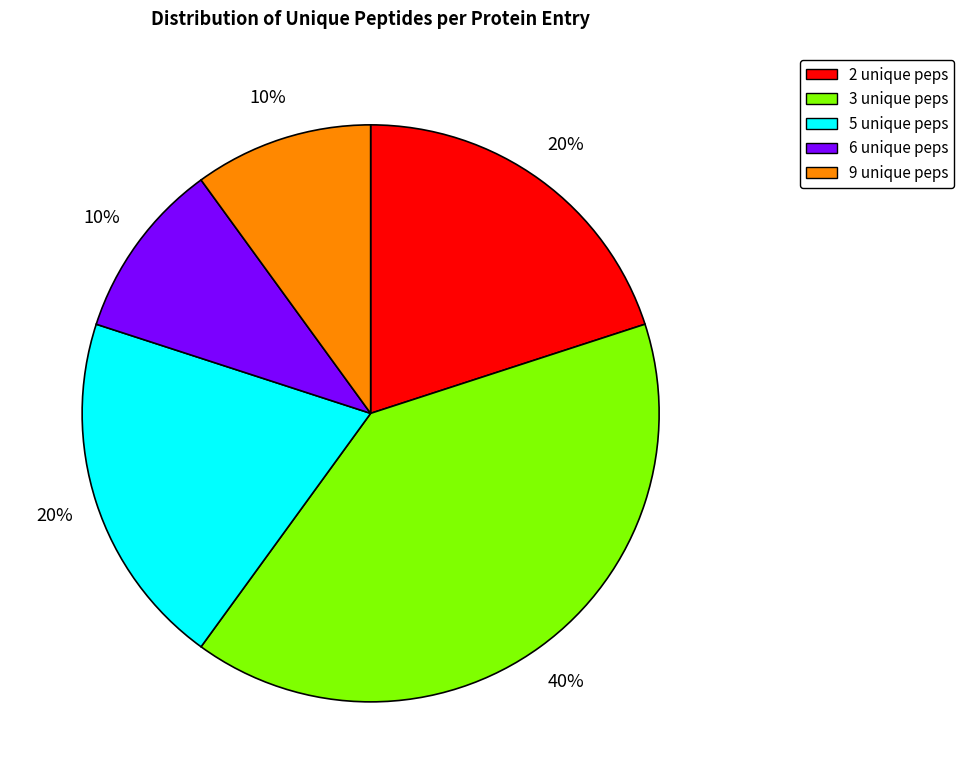

What is the largest slice in the pie chart?

3 unique peps